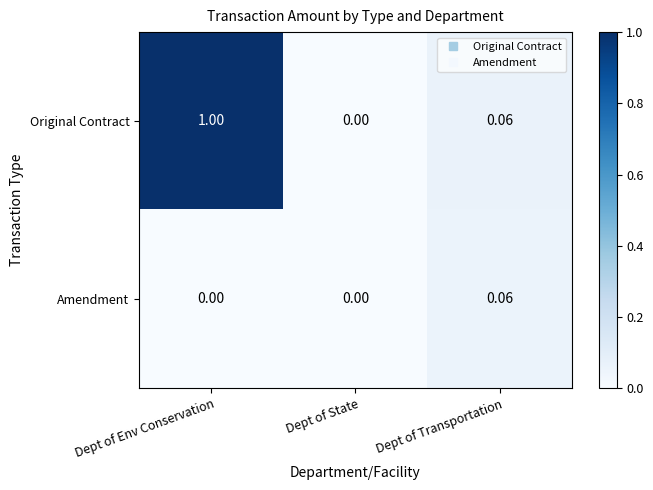

Is the value of Amendment at Dept of State greater than the value of Original Contract at Dept of Env Conservation?

No